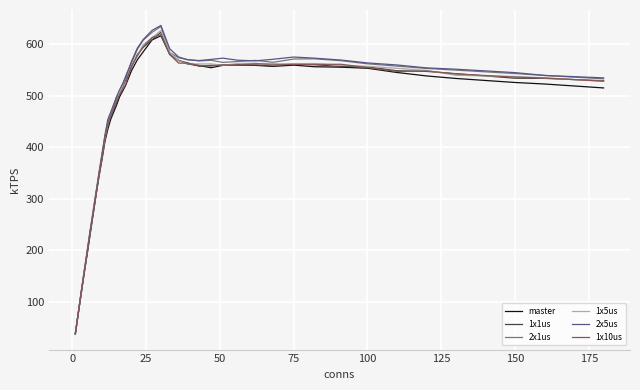

How many lines are shown in the chart?

6